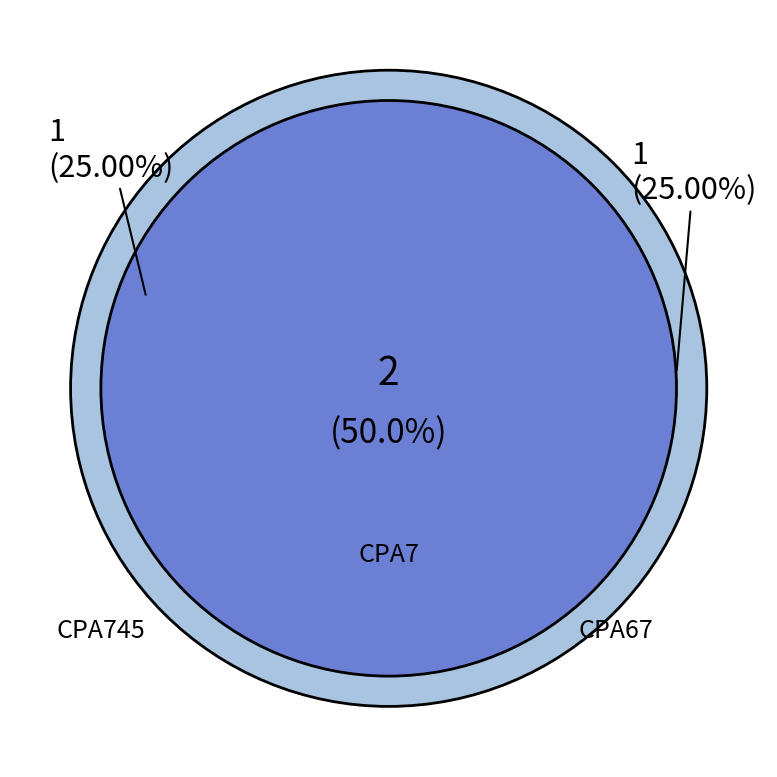

True or false: CPA7 accounts for 44% of the total.

False